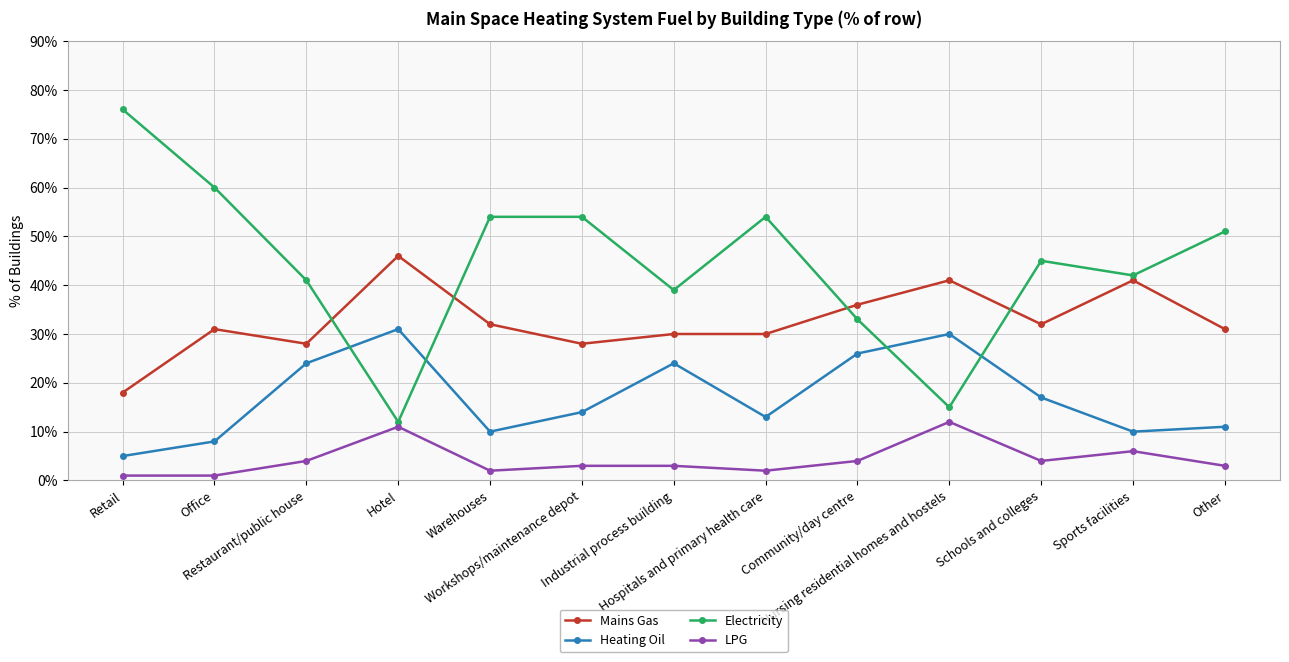

What is the sum of all Mains Gas values?

424